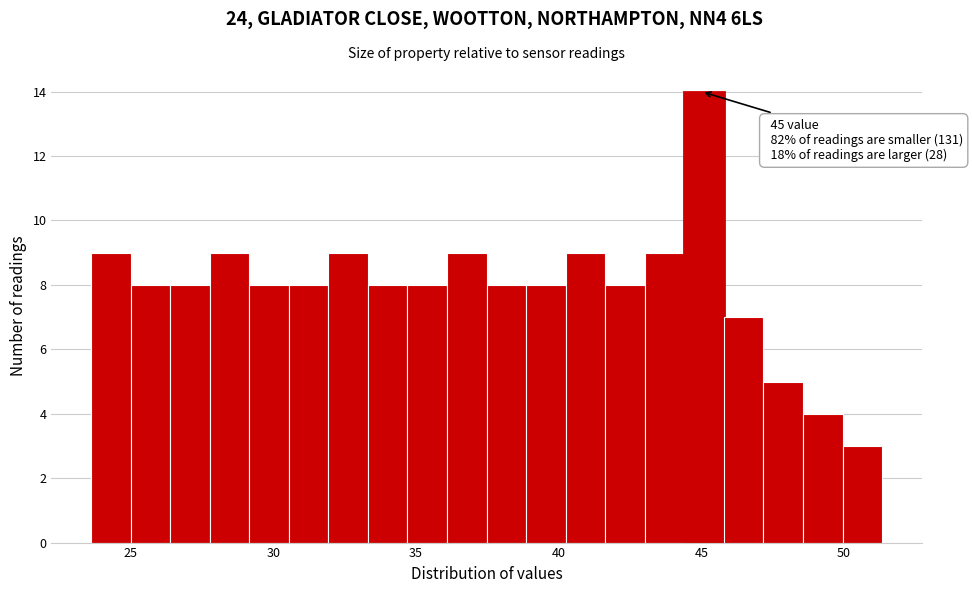

Around what value on the x-axis is the tallest bar? Give the approximate position of its centre, as read against the axis.

45.0